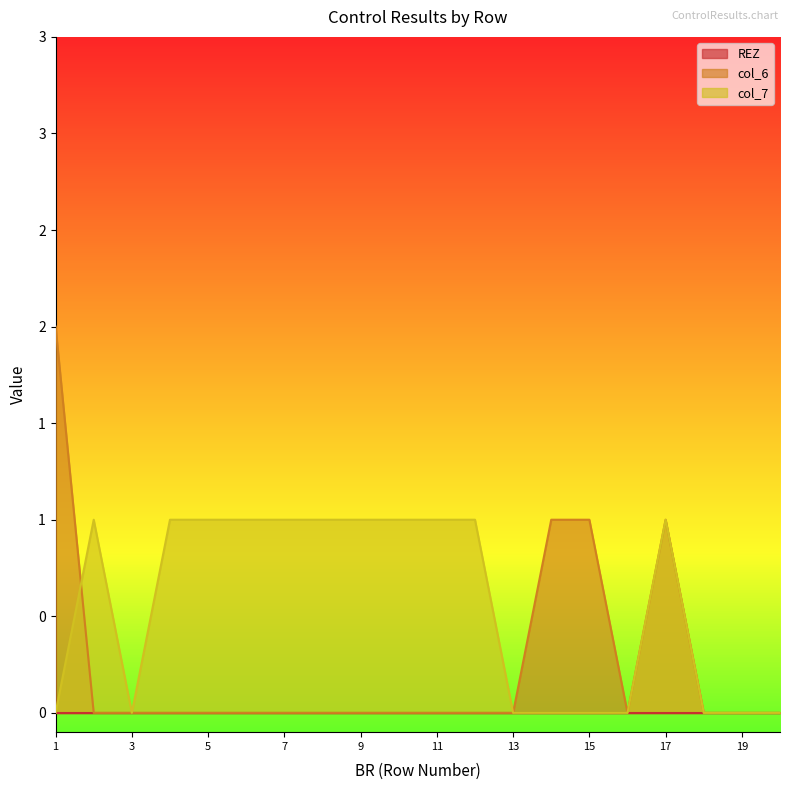

Which category has the lowest value across all series?

2